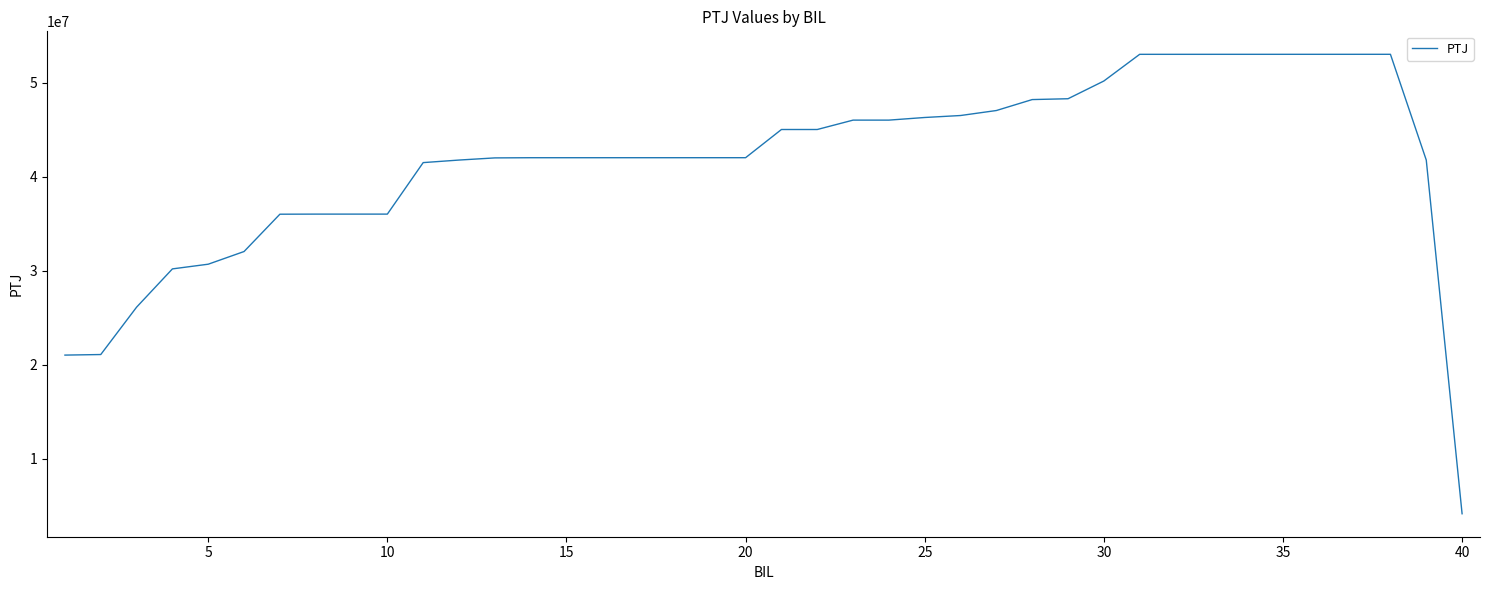

How many categories are shown in the chart?

40